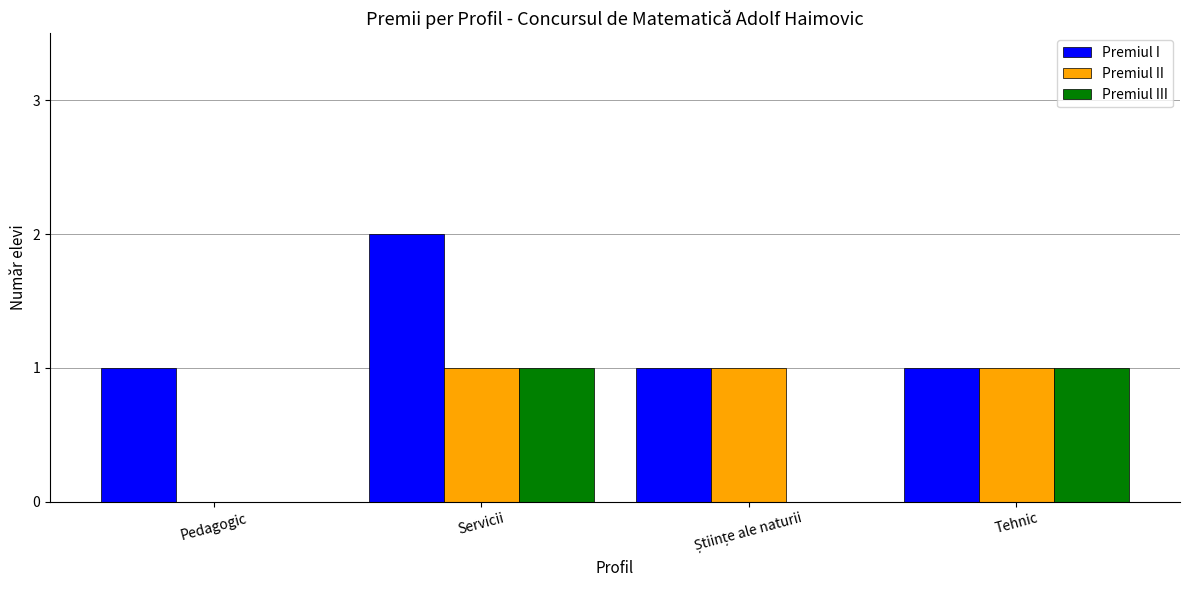

The Premiul I series shows 0 at Tehnic. True or false?

False